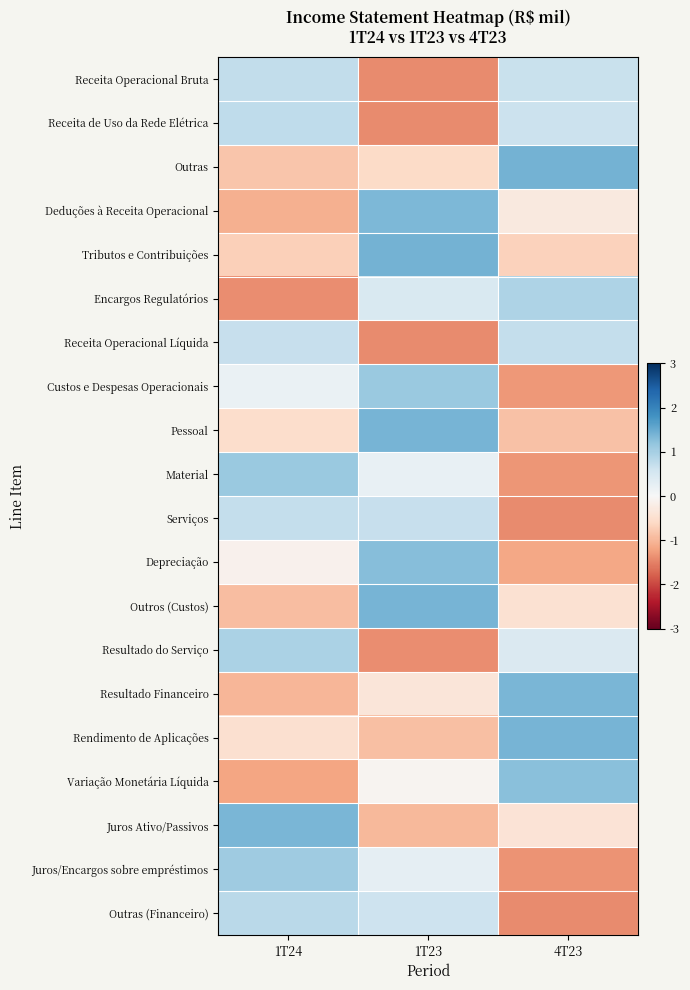

Between 1T24 and 4T23, which series saw the biggest shift?

Variação Monetária Líquida